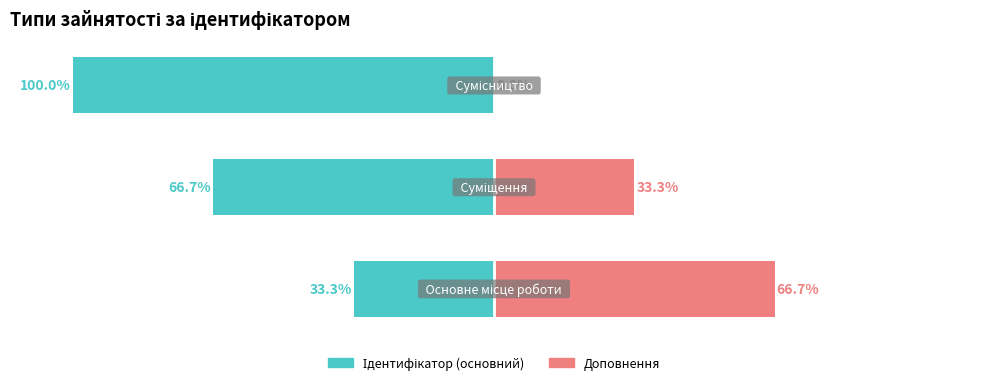

Reading right to left, what are all the values shown in this chart?

Ідентифікатор (основний): -100.0	-66.7	-33.3
Доповнення: 0.0	33.3	66.7